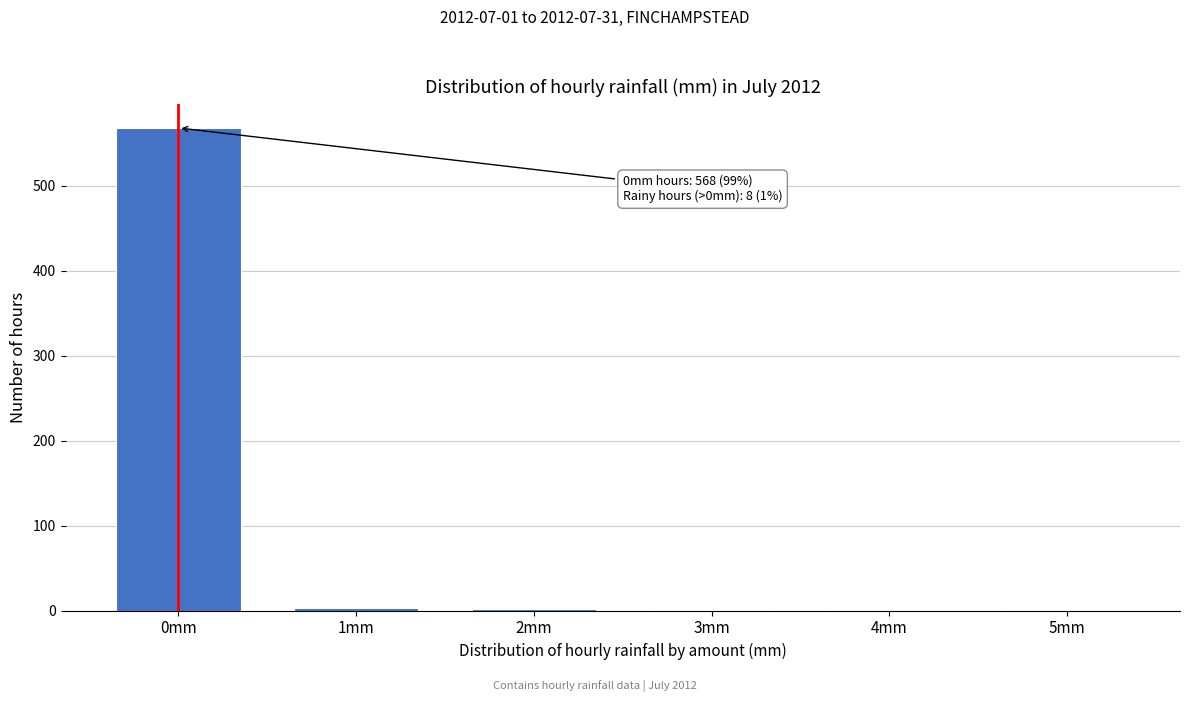

What is the greatest value displayed?

568